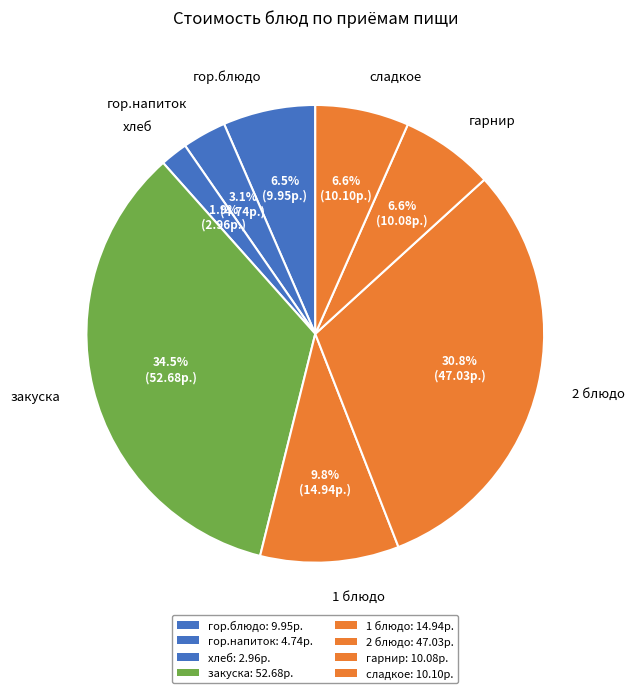

Count the number of slices in the pie.

8